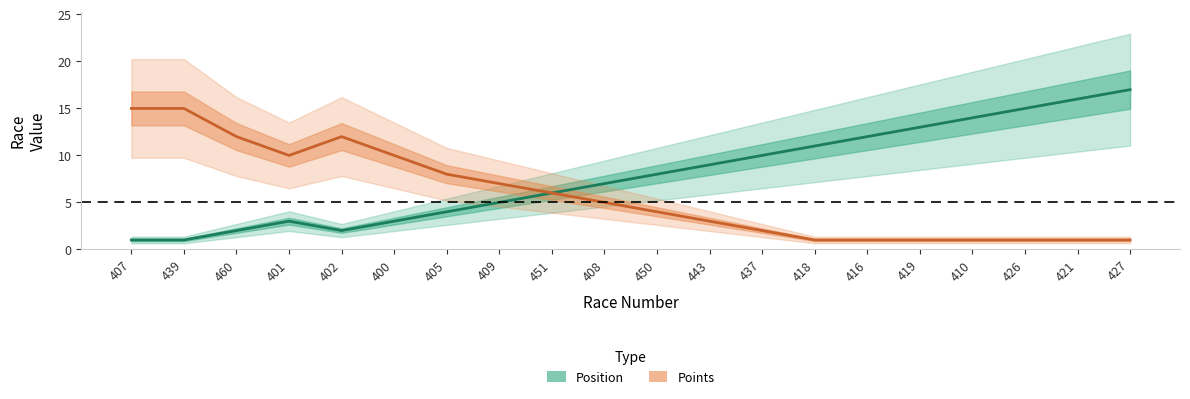

Does the chart display data point markers on the line(s)?

No